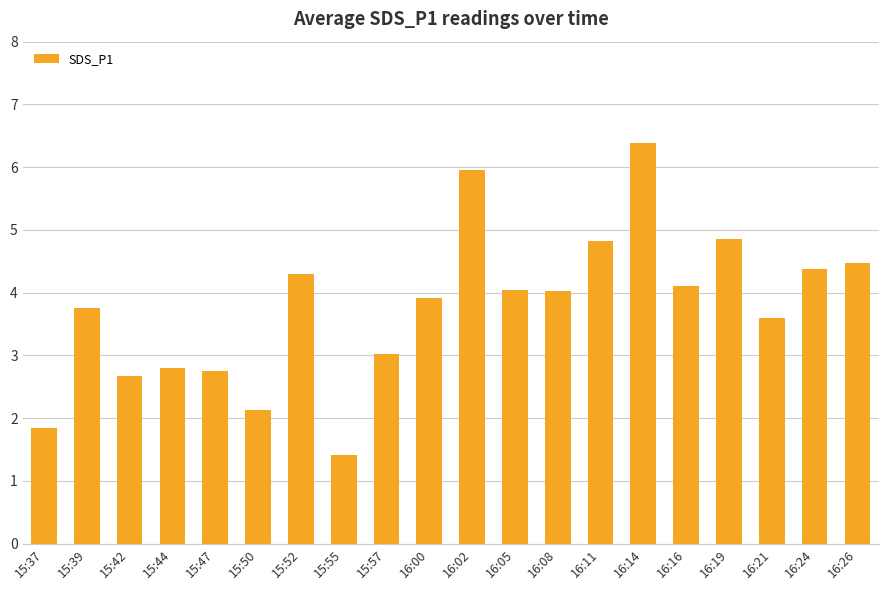

What is the greatest value displayed?

6.4